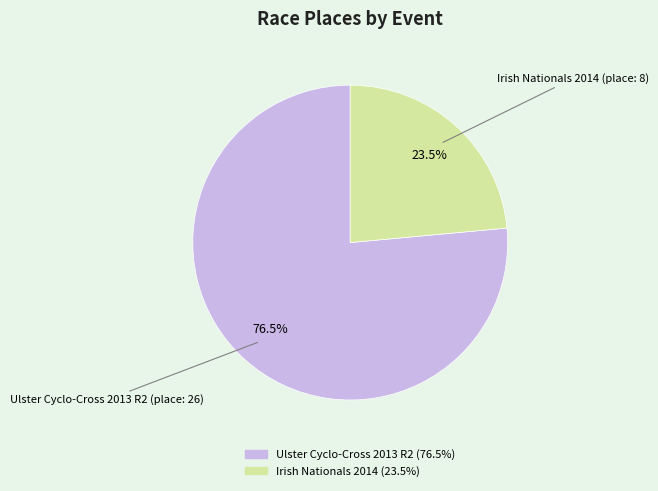

Count the number of slices in the pie.

2